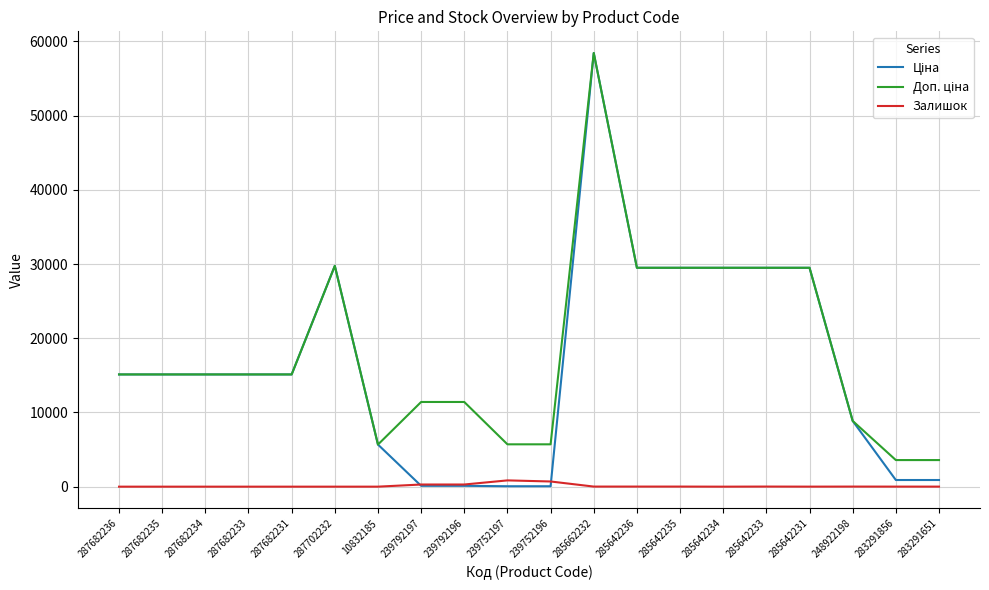

What is the total value across all series at 287682234?

30240.0